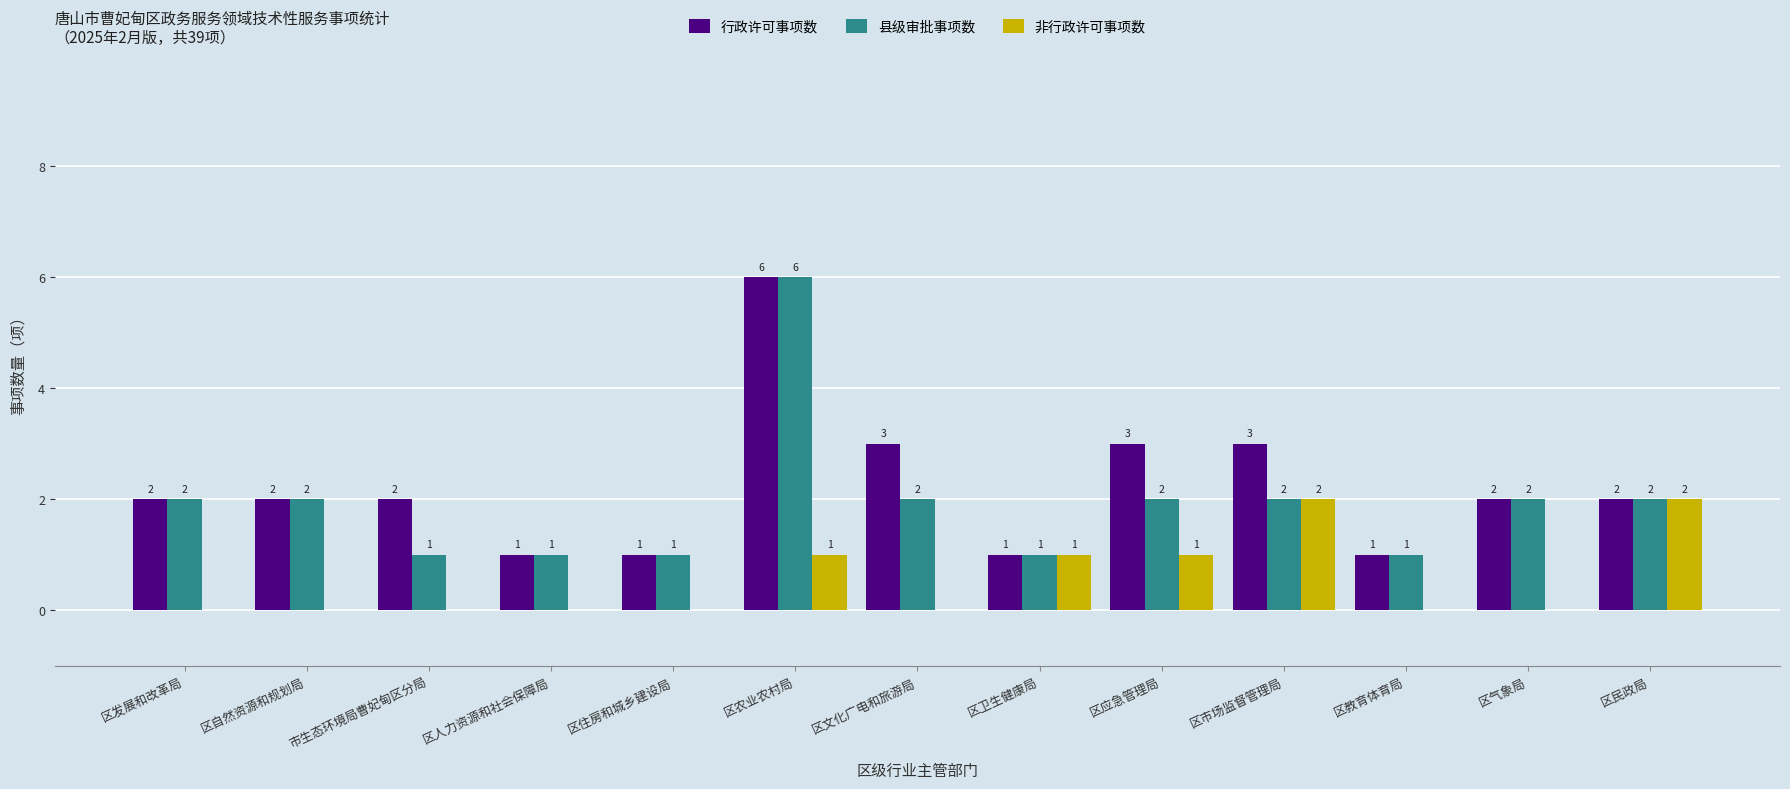

Which category has the highest value in the 行政许可事项数 series?

区农业农村局